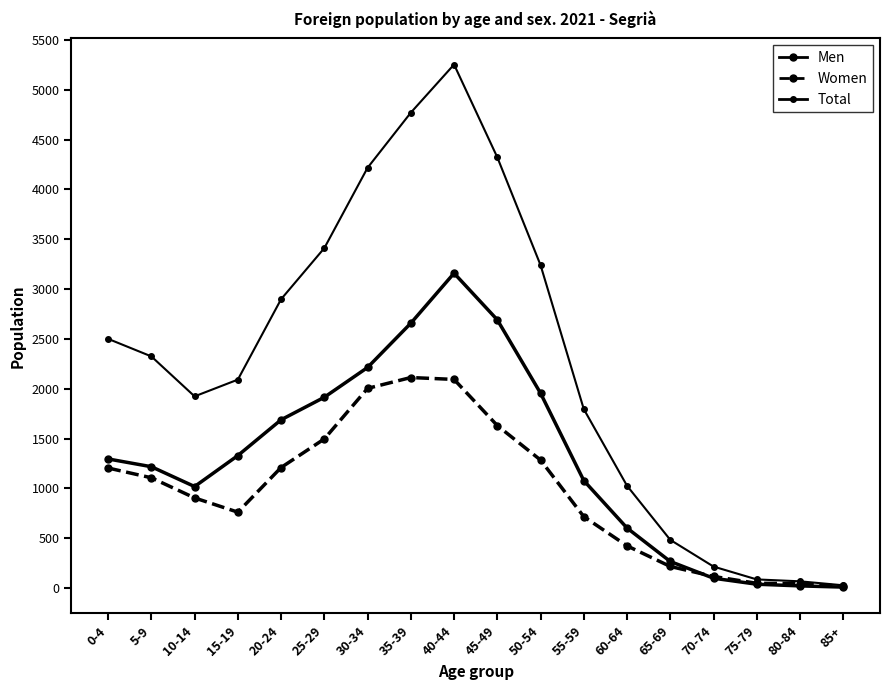

At how many categories does at least one series exceed 1956?

10